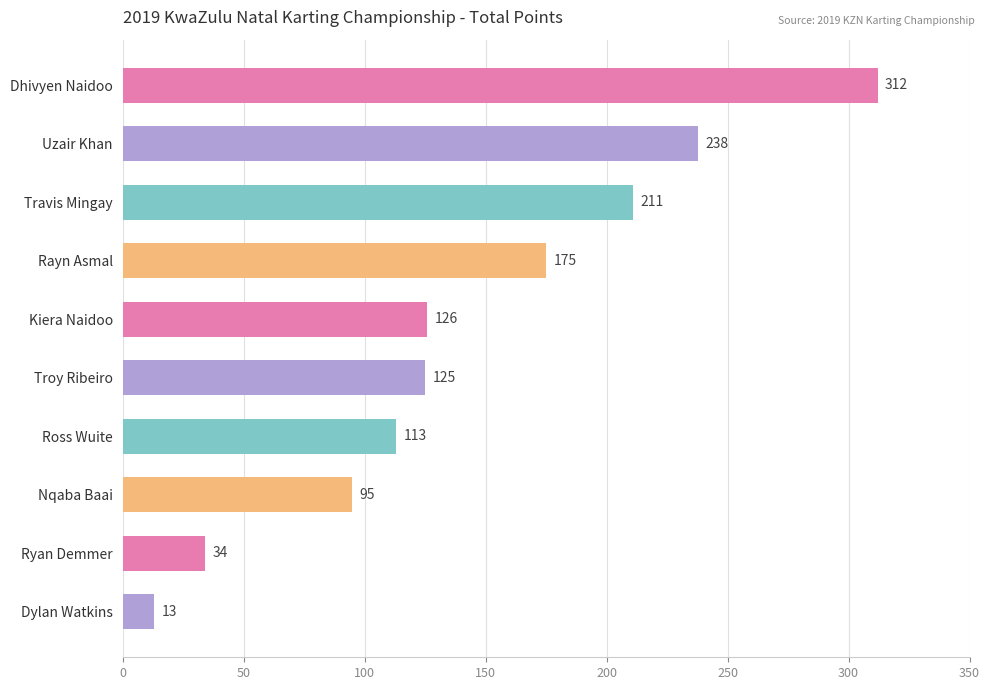

Are the bars grouped side by side (vs. stacked)?

No